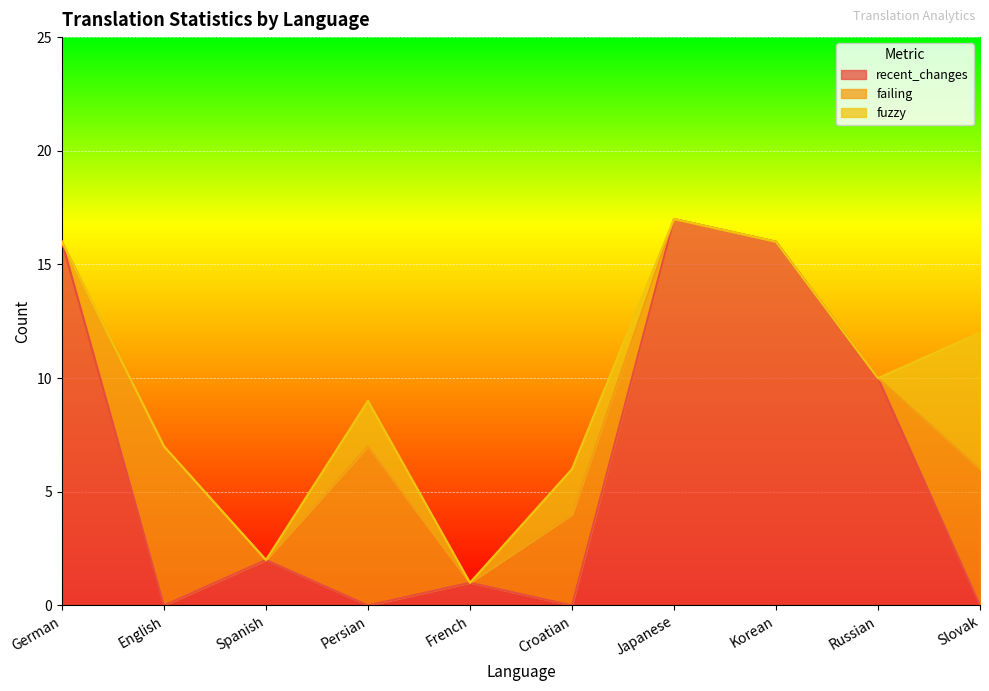

Reading right to left, extract all data points from this chart.

recent_changes: 0	10	16	17	0	1	0	2	0	16
failing: 6	0	0	0	4	0	7	0	7	0
fuzzy: 6	0	0	0	2	0	2	0	0	0